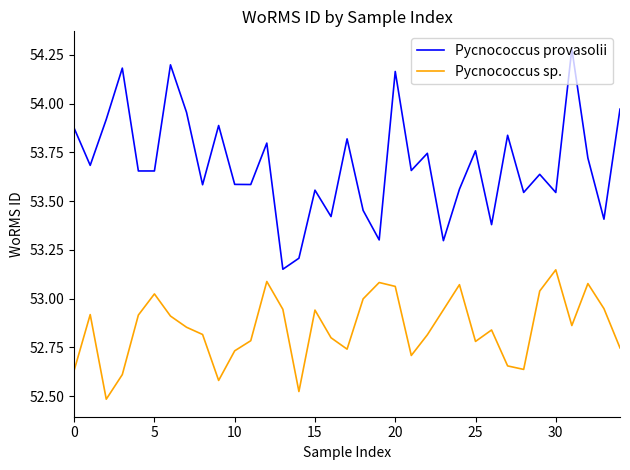

Does the chart display data point markers on the line(s)?

No